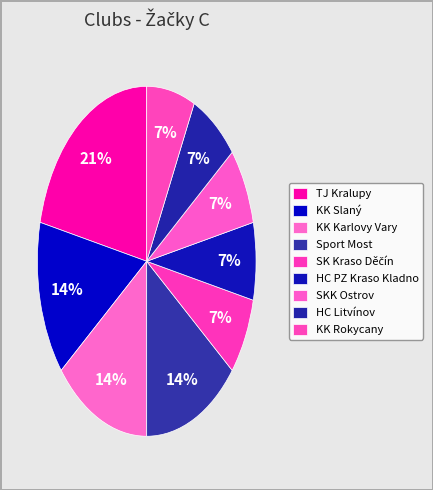

How many segments does this pie chart have?

9